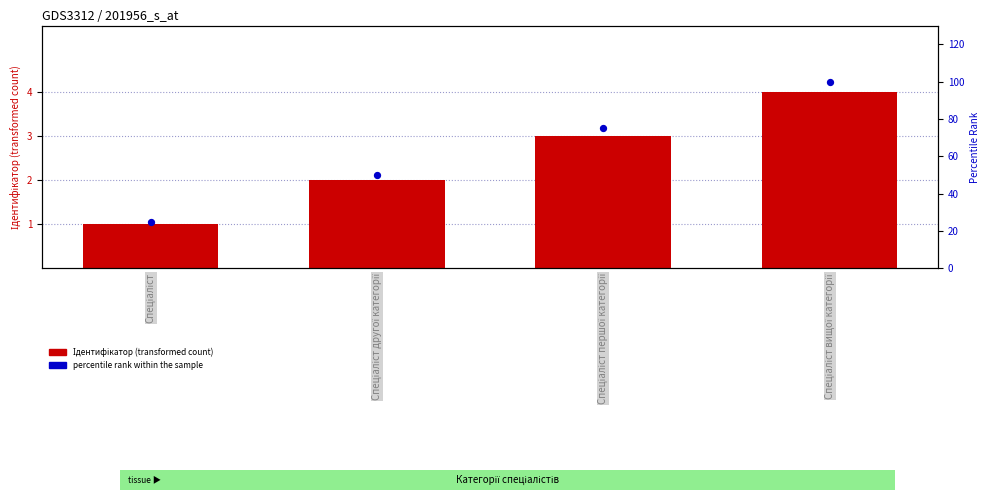

Which series has the largest Y range (max minus min)?

percentile rank within the sample